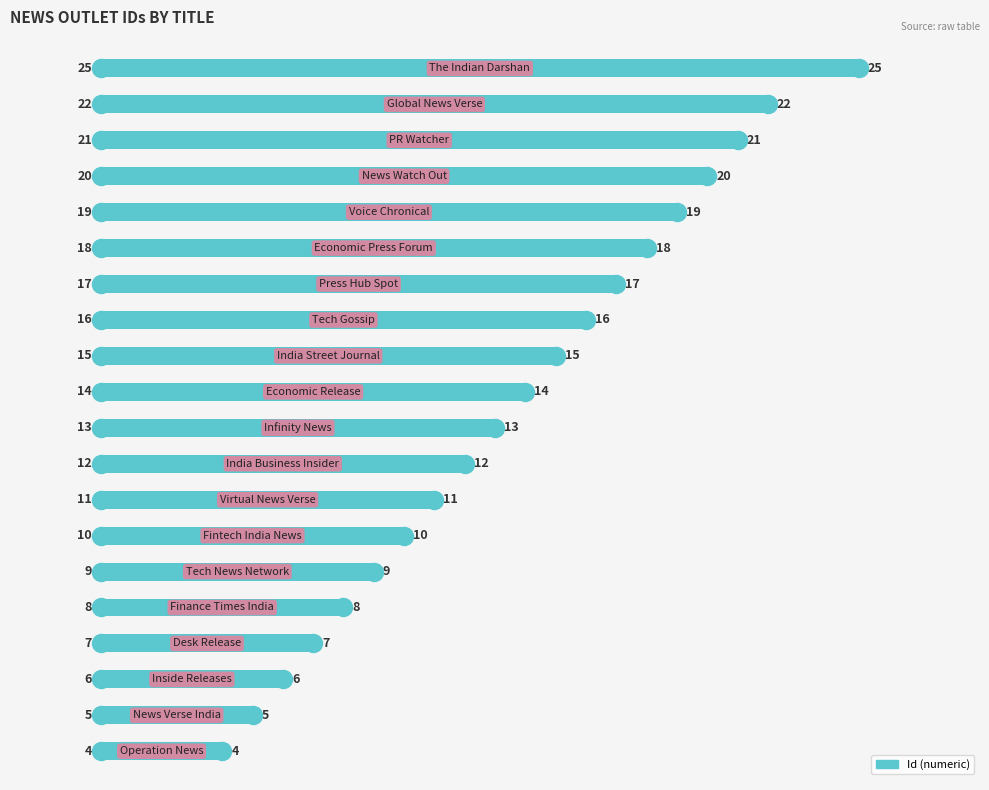

Count the number of data series in this chart.

1